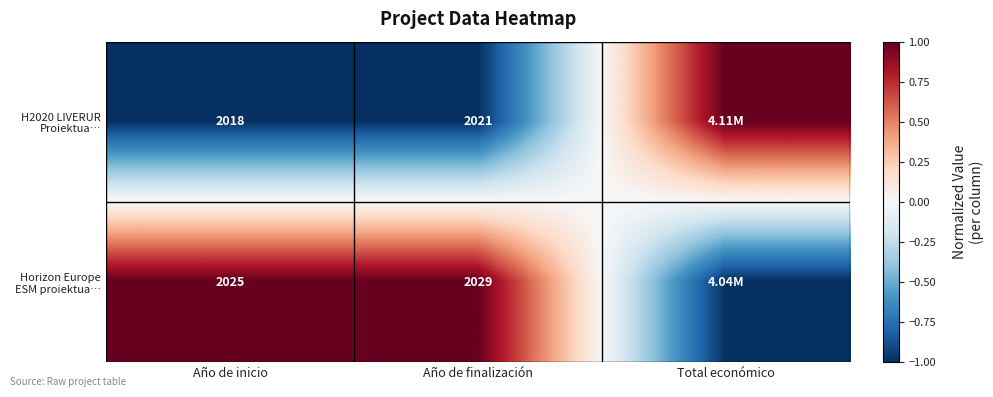

What is the difference between the highest and lowest values at Año de finalización?

8